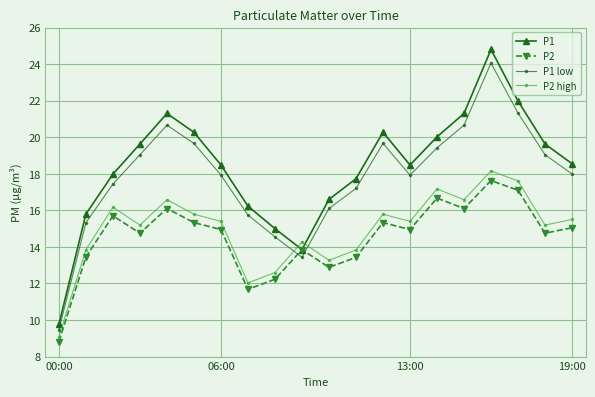

What is the value of the P2 high point at the 2nd from the left?

13.9